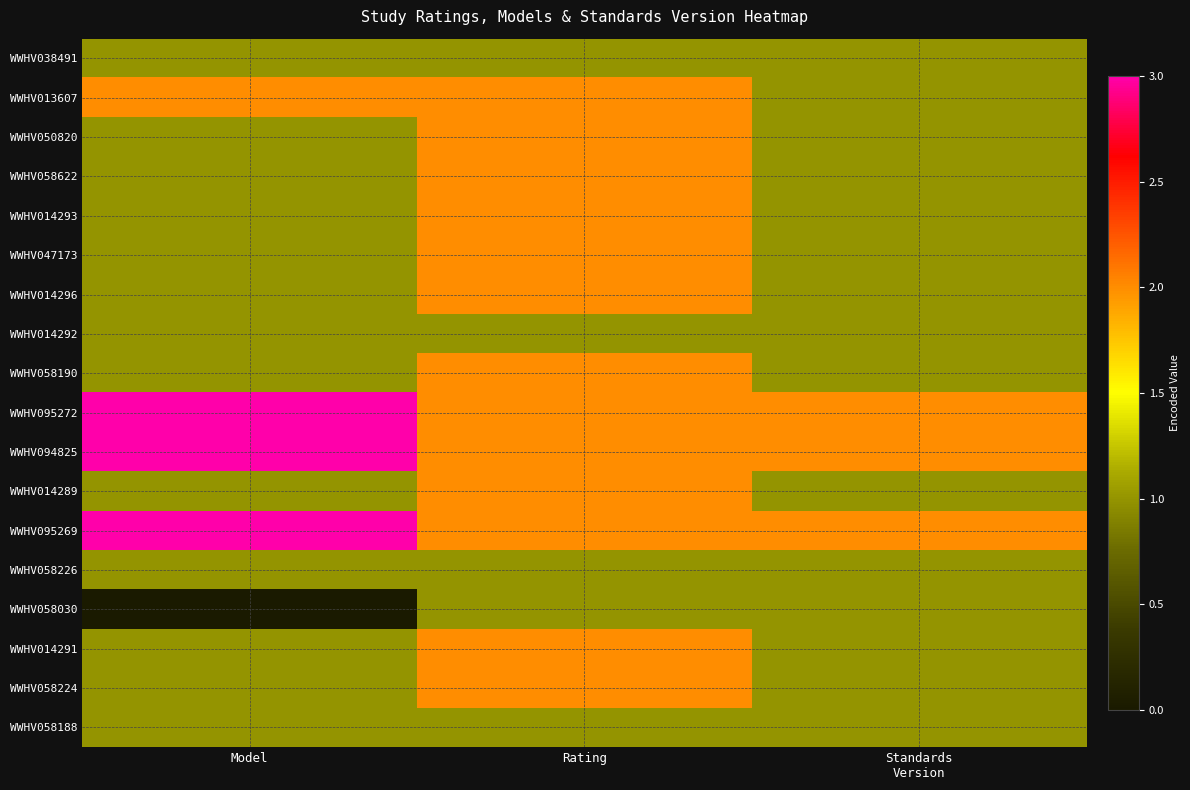

What is the maximum value shown in the chart?

3